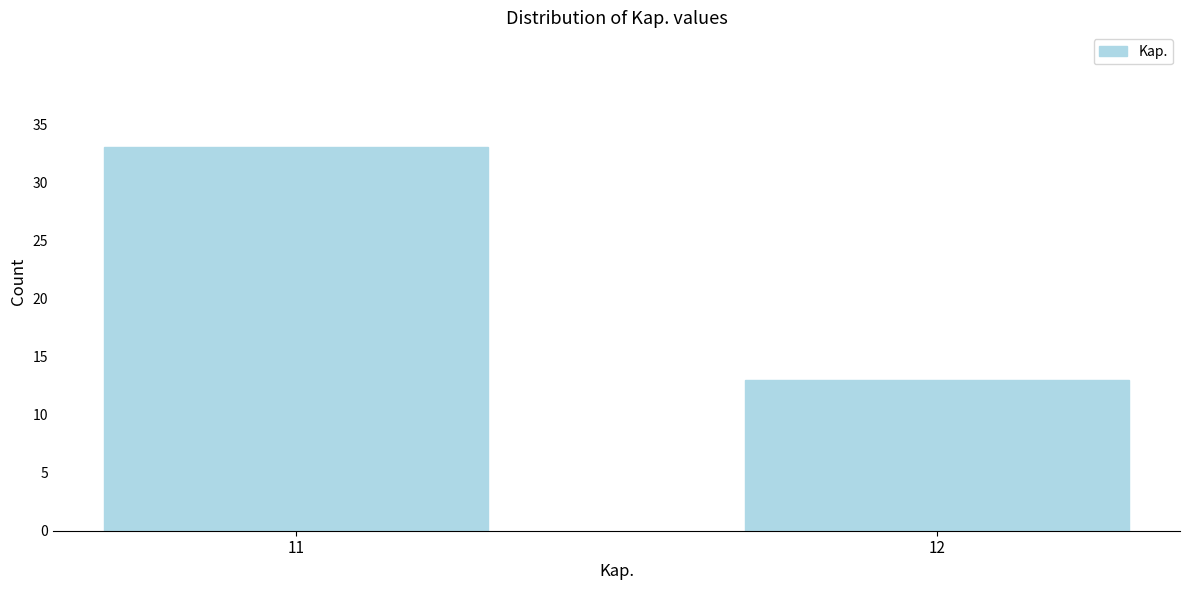

Reading left to right, extract all data points from this chart.

33	13